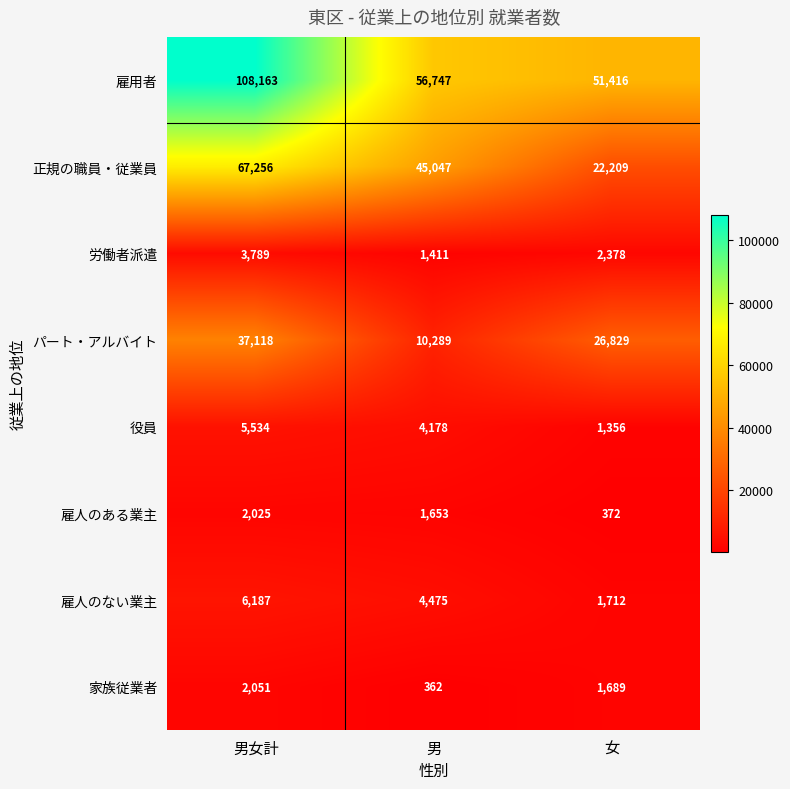

Is it true that パート・アルバイト equals 26829 at 女?

True